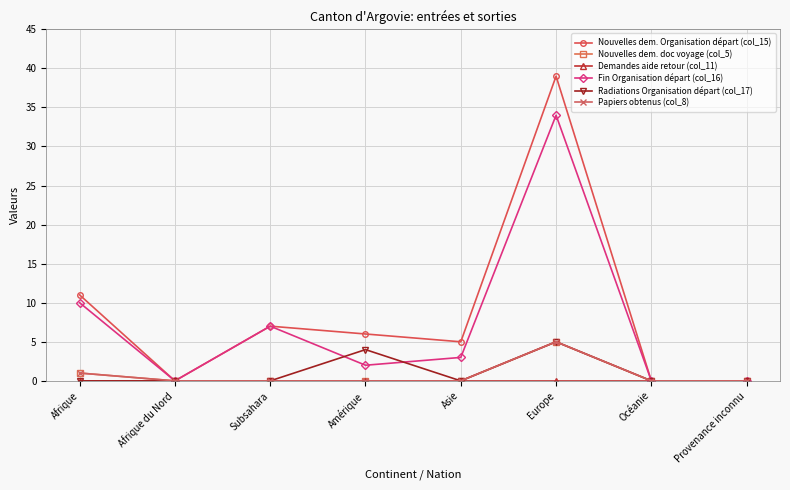

Does the chart have visible grid lines?

Yes